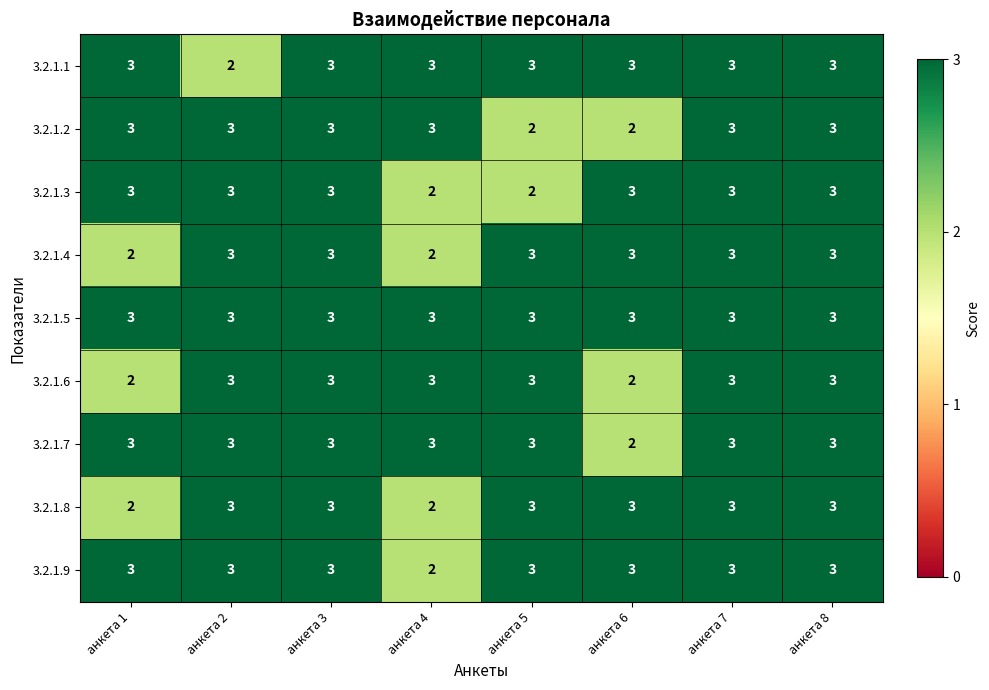

What is the highest value of the 3.2.1.2 series?

3